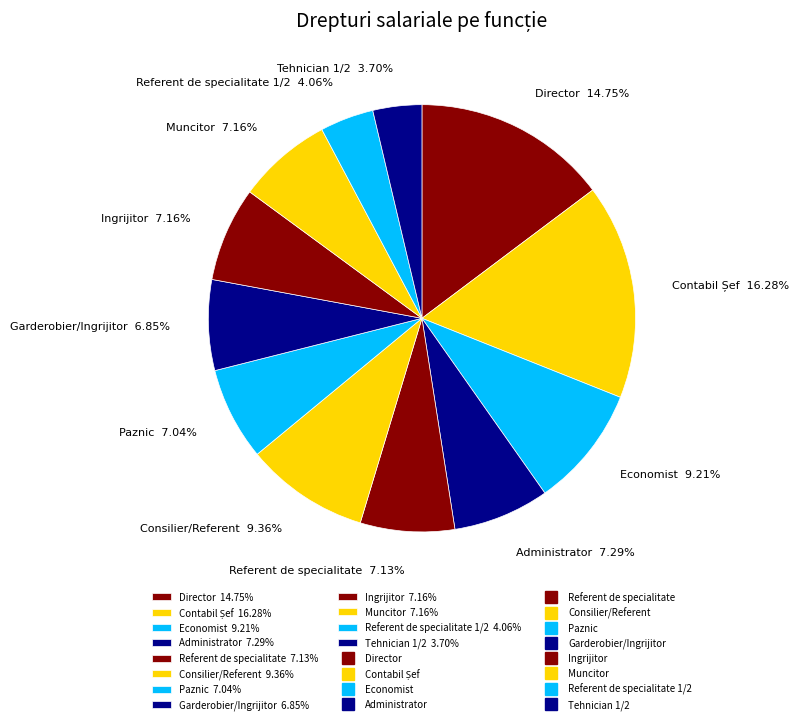

Approximately how many times larger is the value at Referent de specialitate 1/2 4.06% compared to Tehnician 1/2 3.70%?

1.1